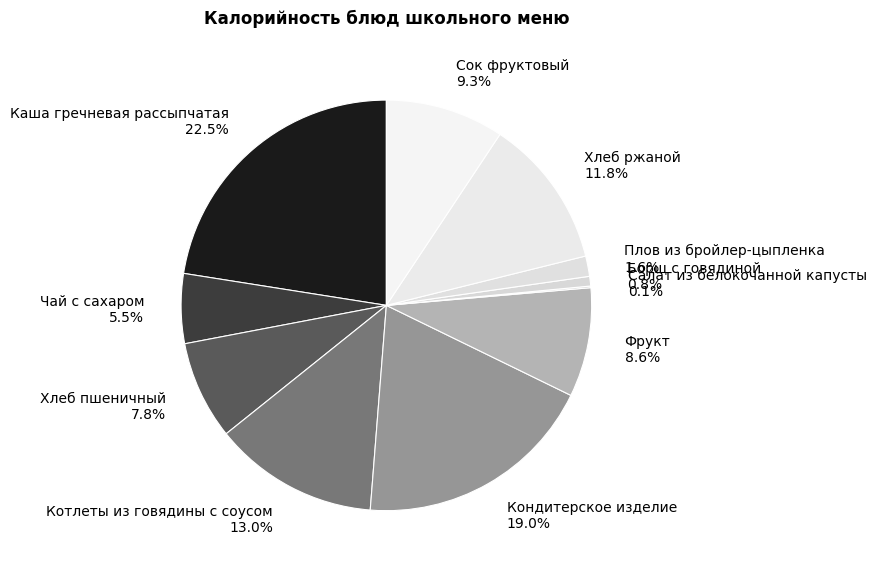

Is the sum of Сок фруктовый and Хлеб ржаной greater than half?

No